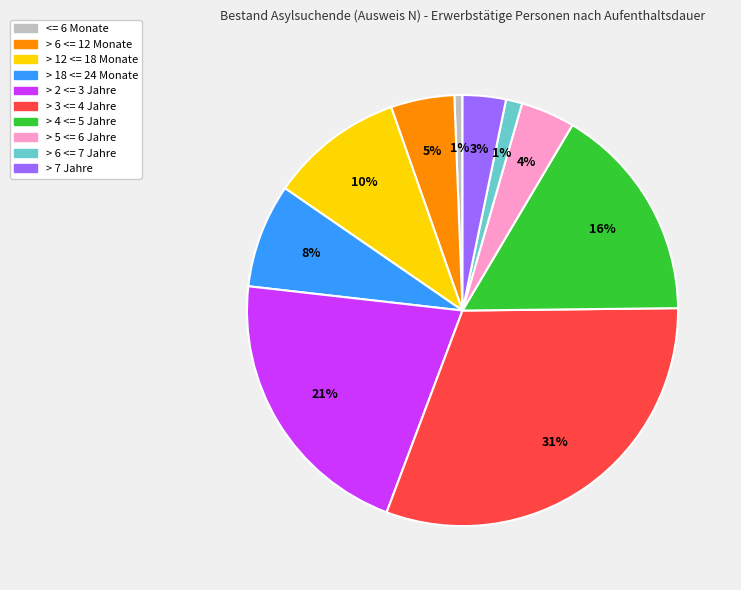

How many slices are in this pie chart?

10